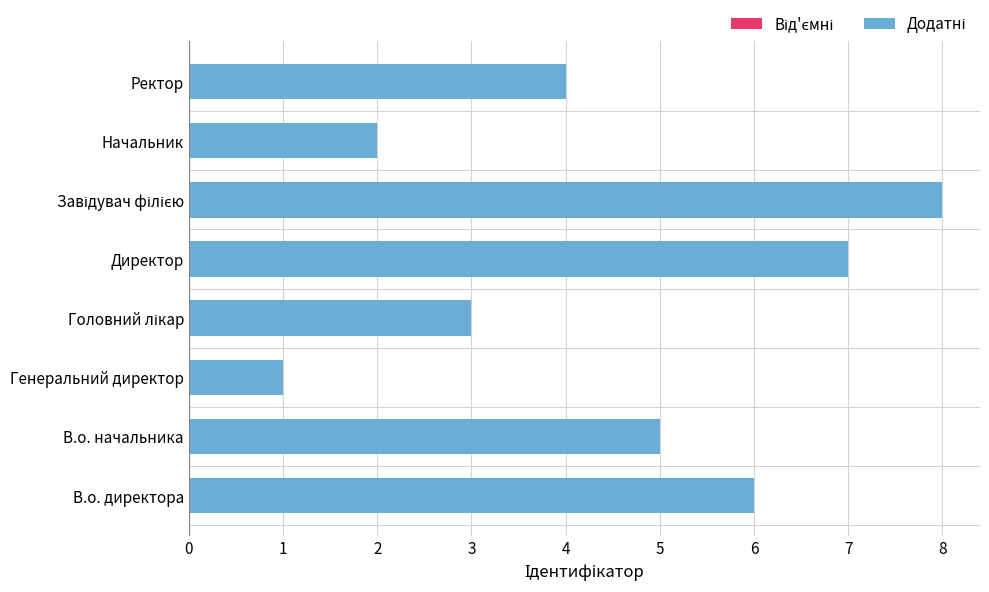

What is the difference between the values at В.о. начальника and Начальник?

3